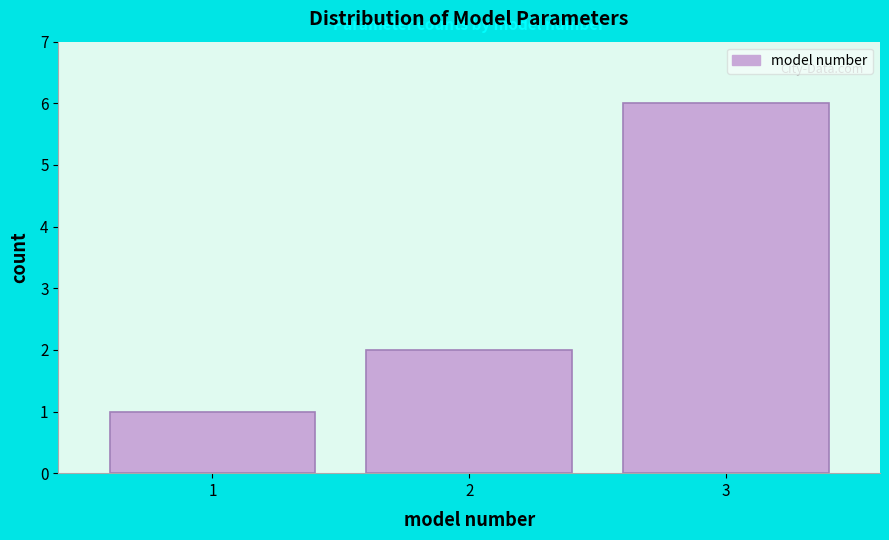

Reading left to right, transcribe this chart: for each bar, give the range it covers on the x-axis and its height. The values are not printed on the chart, so give them approximately, as read against the axis.

0.5 to 1.5: 1
1.5 to 2.5: 2
2.5 to 3.5: 6